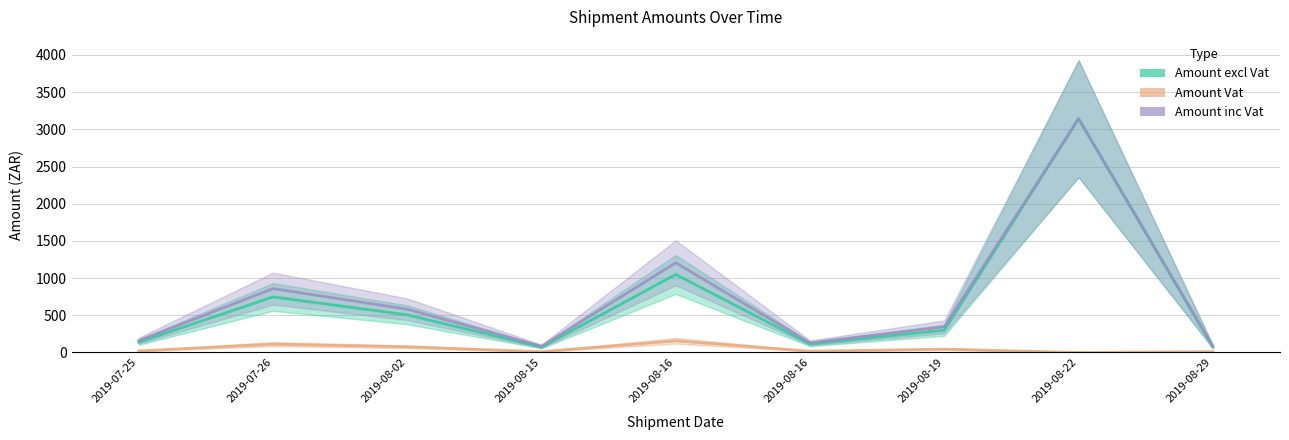

In Amount inc Vat, how many points are lower than both neighbors (excluding endpoints)?

2